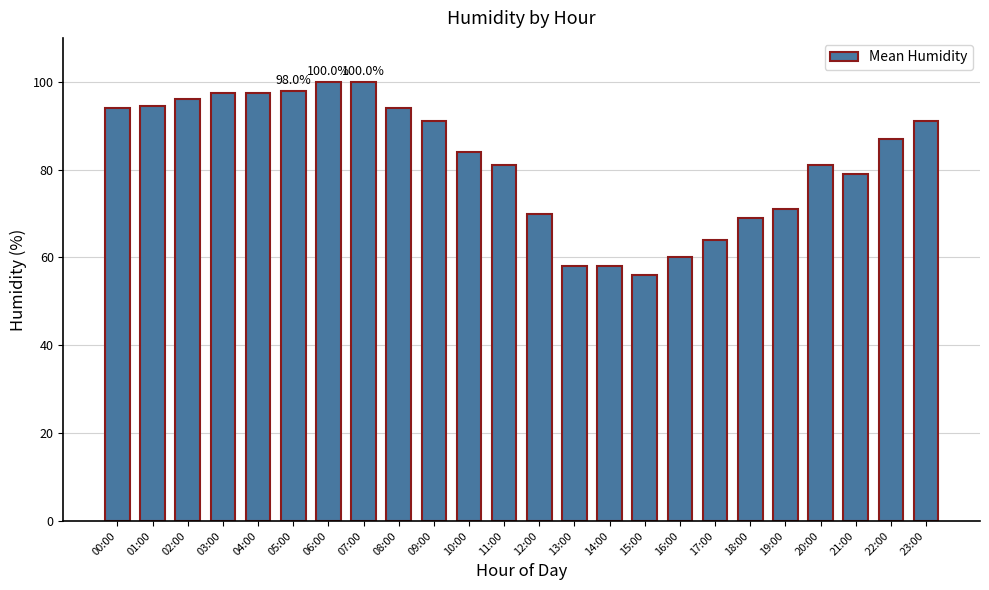

How many bars are there in total?

24